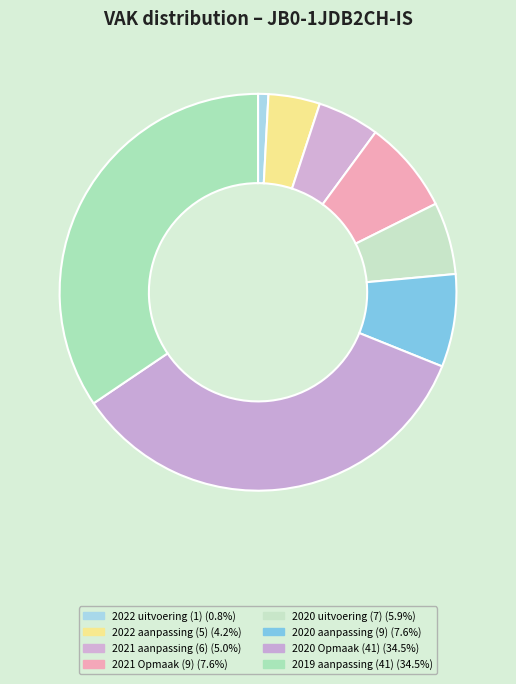

Is the sum of 2020 aanpassing (9) and 2020 uitvoering (7) greater than half?

No